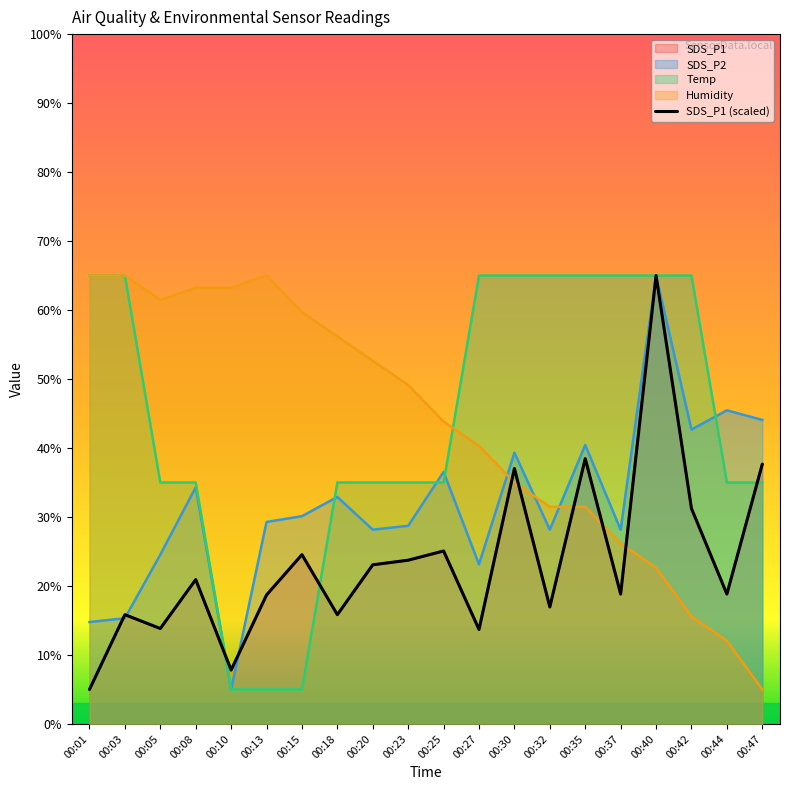

Reading left to right, extract all data points from this chart.

5.0	15.8	13.8	20.9	7.8	18.7	24.5	15.8	23.1	23.7	25.1	13.7	37.0	17.0	38.5	18.8	65.0	31.2	18.8	37.7